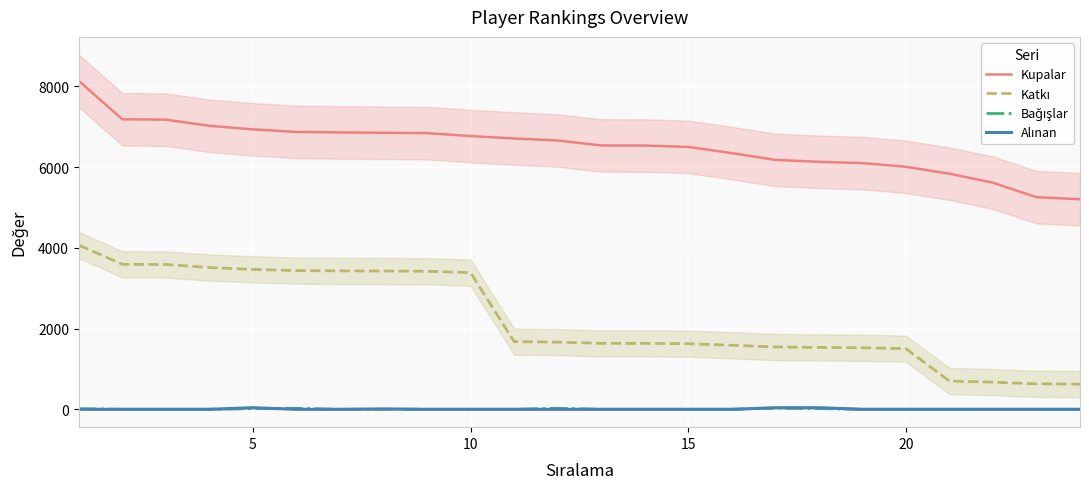

What is the lowest value of the Kupalar series?

5204